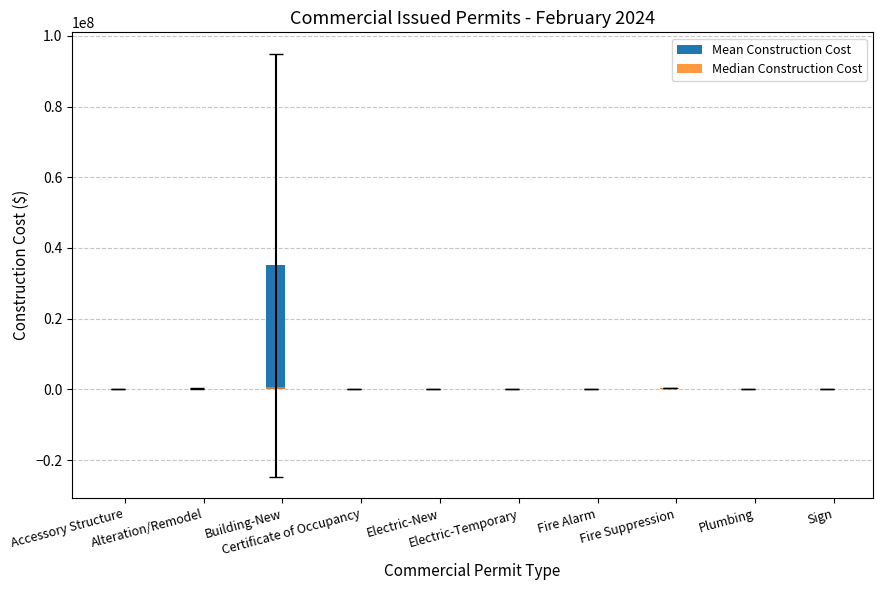

How many bars are there in total?

20